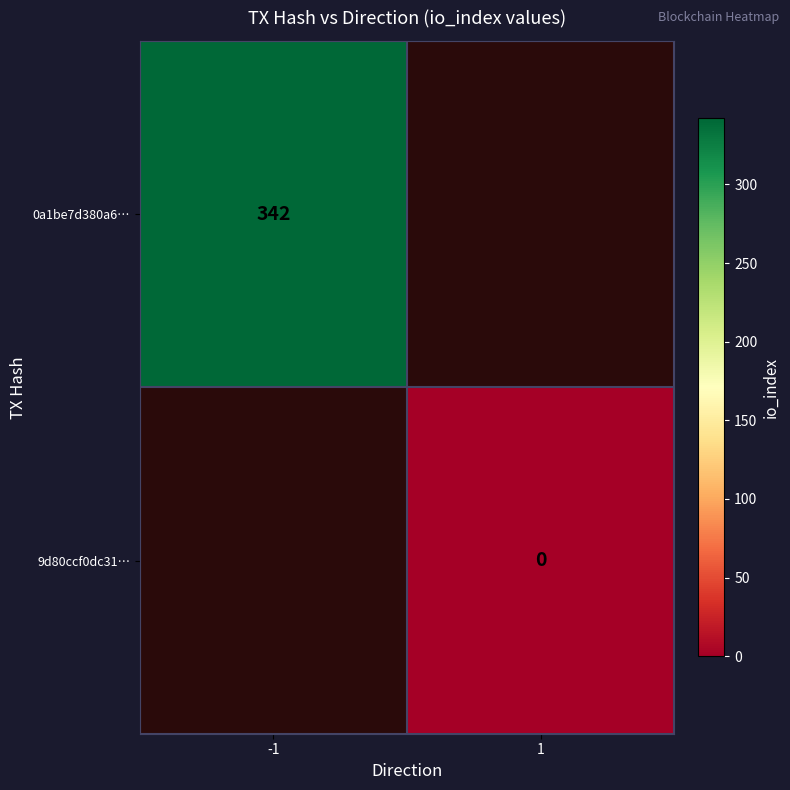

Is the value of 9d80ccf0dc31… at 1 greater than the value of 0a1be7d380a6… at -1?

No